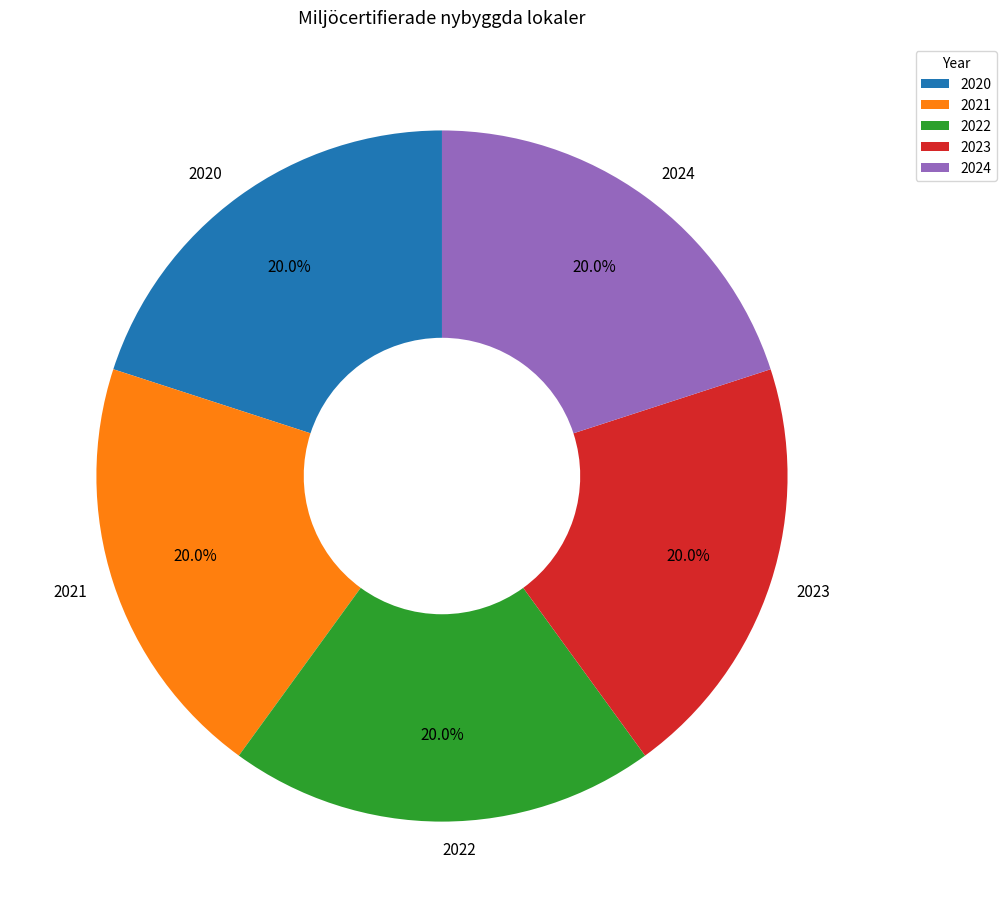

Is there a majority slice in this chart?

No